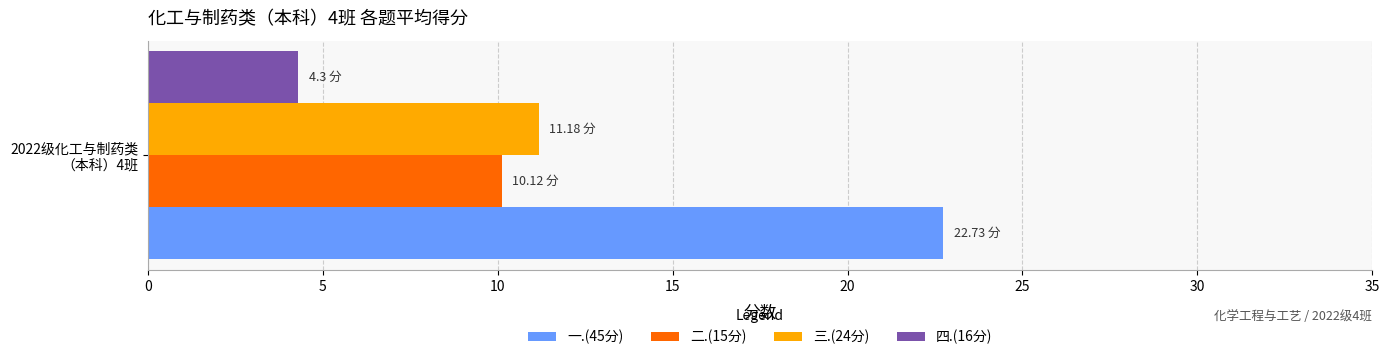

How many series are shown in this chart?

4